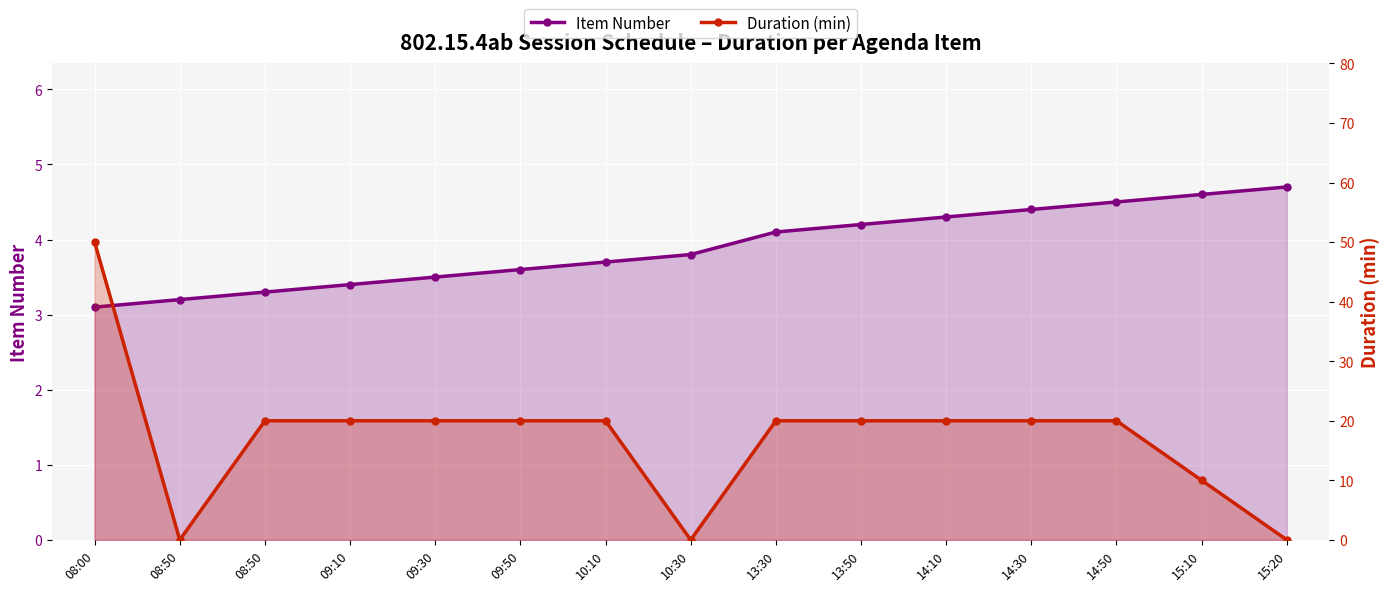

Rank the series at 14:10 from lowest to highest value.

Item Number, Duration (min)